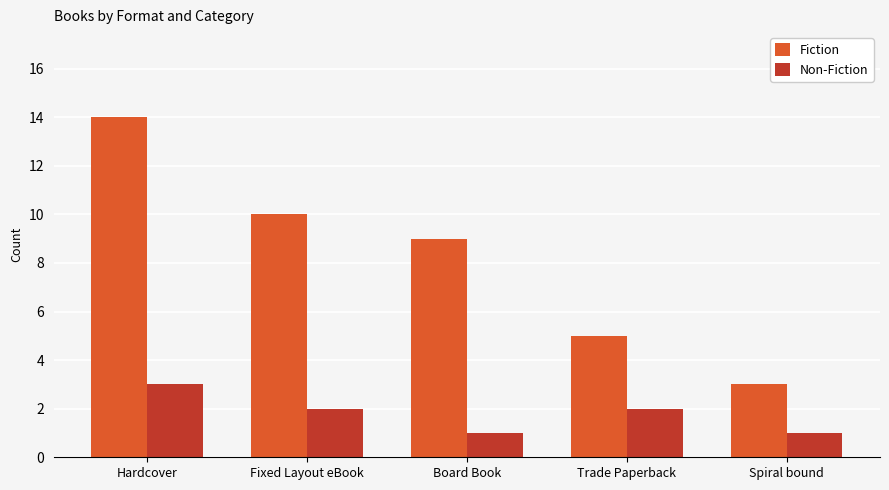

What is the difference between the Non-Fiction values at Hardcover and Trade Paperback?

1